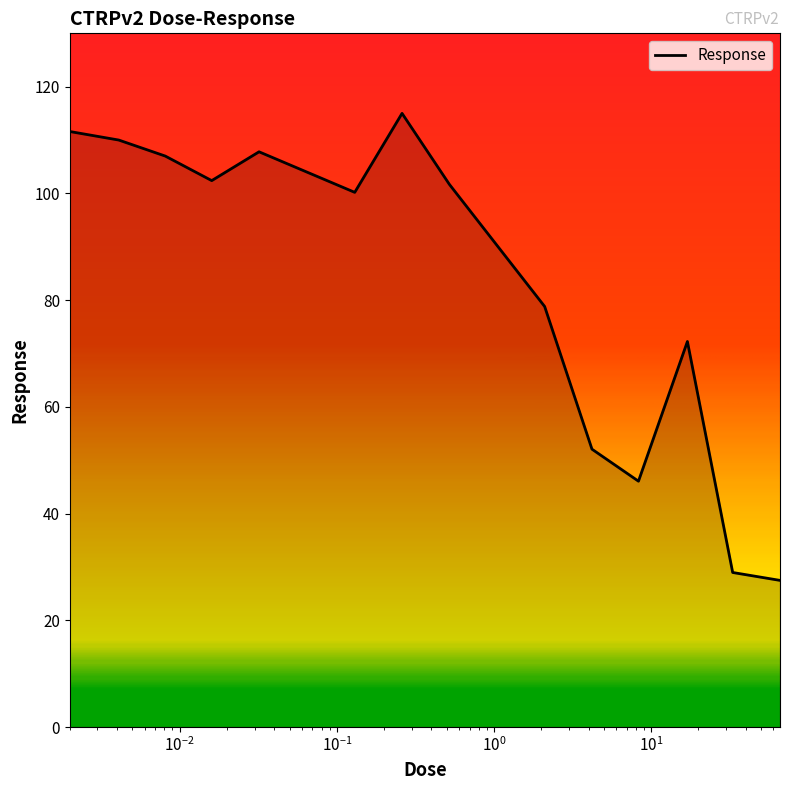

What is the minimum value shown in the chart?

27.5